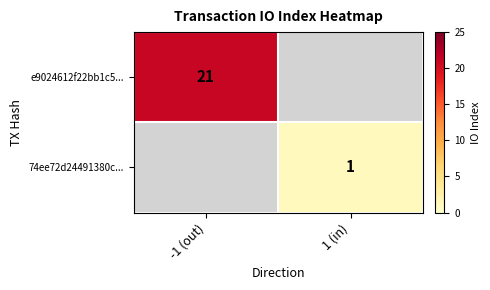

The value of e9024612f22bb1c5... at -1 (out) is 34. True or false?

False